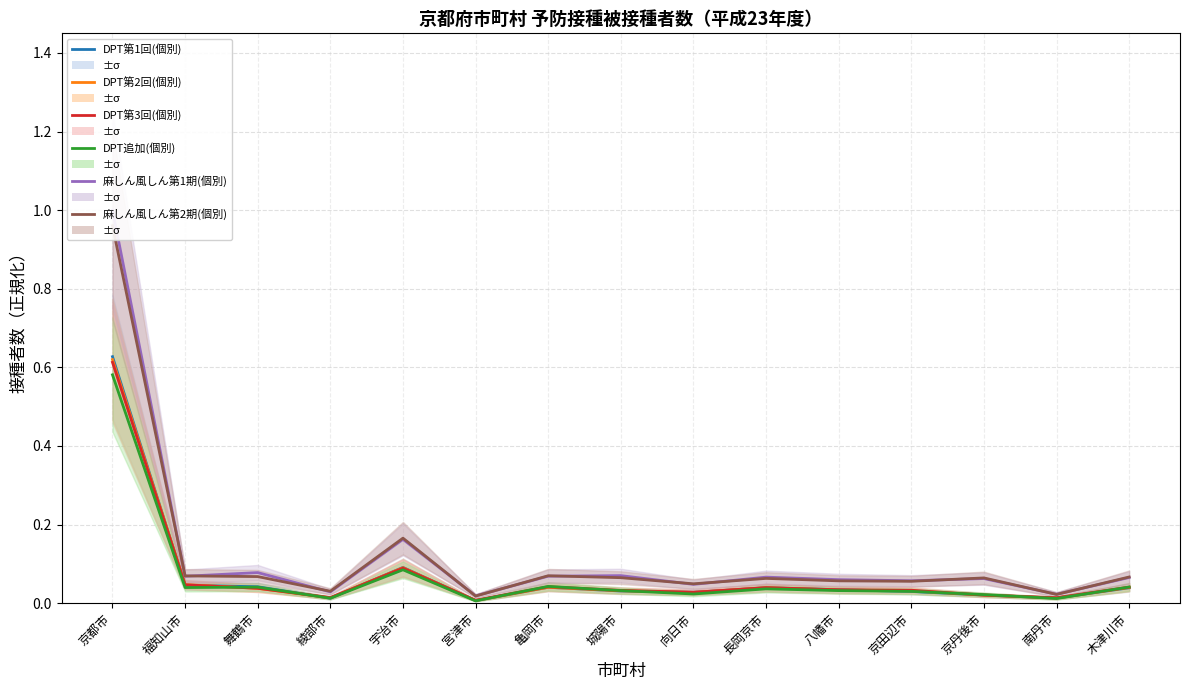

At which category is the sum across all series the highest?

京都市